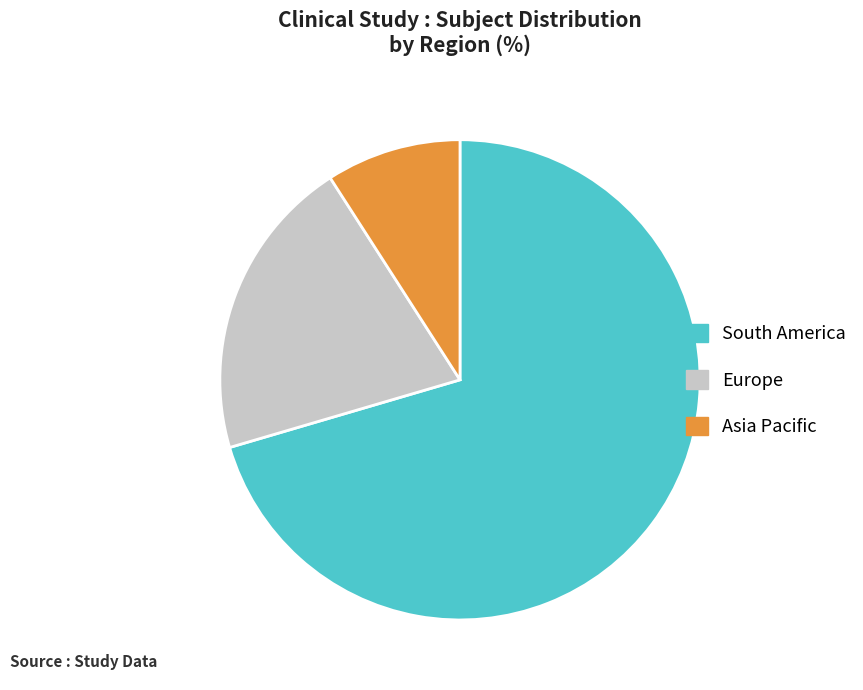

Does any single category account for the majority?

Yes